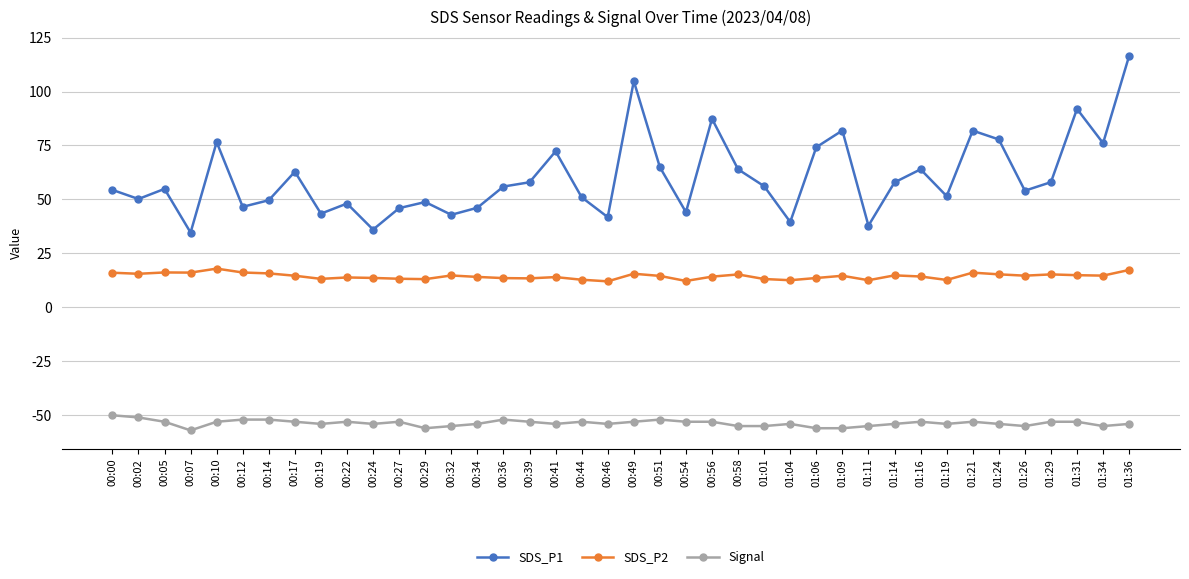

What is the sum of all Signal values?

-2146.0